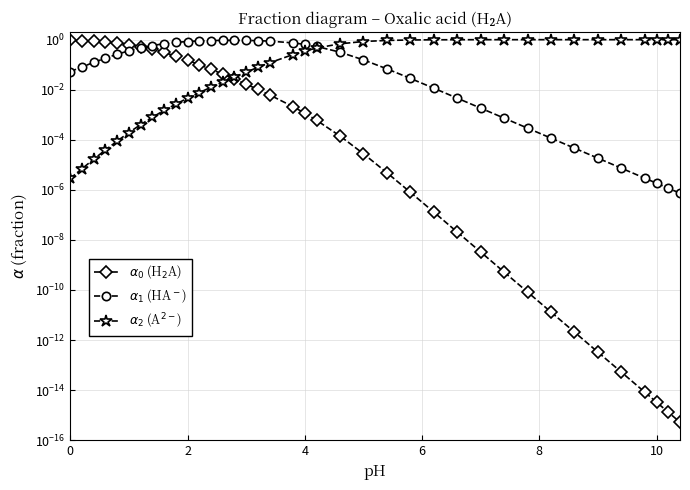

What is the average value of the $\alpha_1$ (HA$^-$) series?

0.4